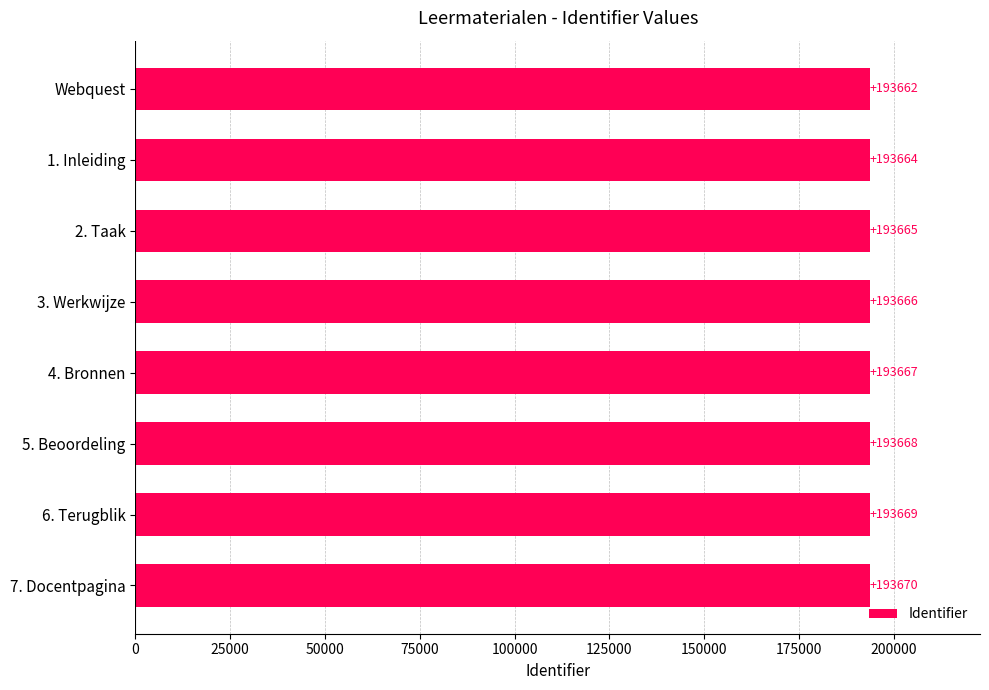

Which has a higher value, 3. Werkwijze or 7. Docentpagina?

7. Docentpagina